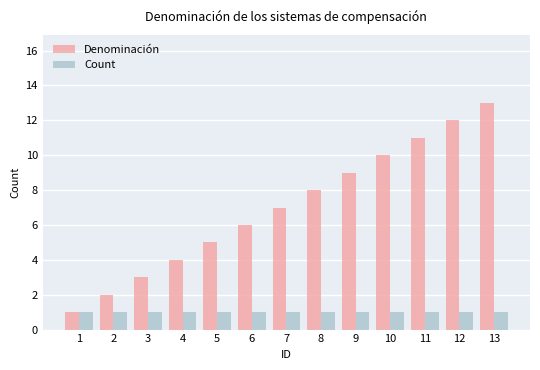

Read the Denominación value at 12, to the nearest 10.

10